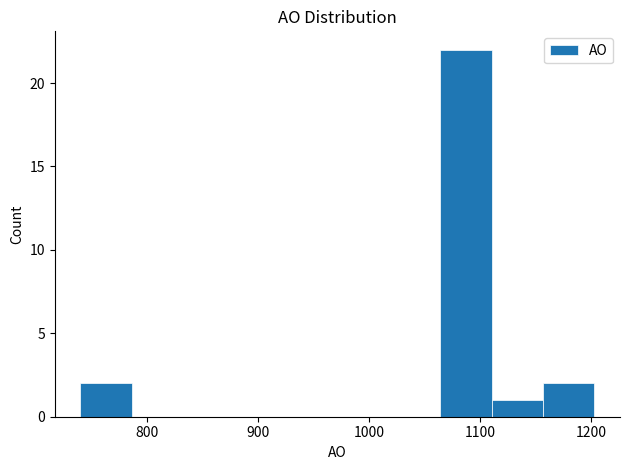

Reading left to right, list every bar in this chart as the range it spans on the x-axis followed by its height. Neither the bar edges nor the heights are printed on the chart, so give them approximately, as read against the axes.

740 to 790: 2
790 to 830: 0
830 to 880: 0
880 to 930: 0
930 to 970: 0
970 to 1020: 0
1020 to 1060: 0
1060 to 1110: 22
1110 to 1160: 1
1160 to 1200: 2